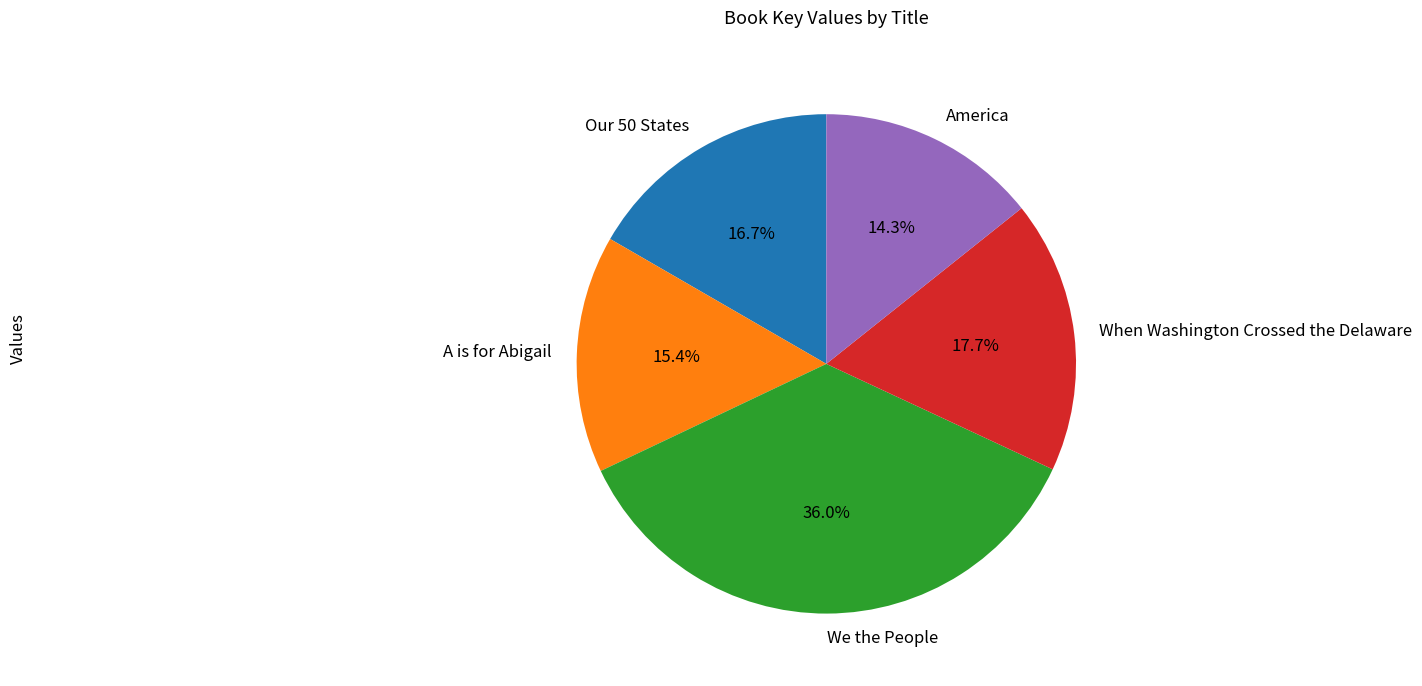

True or false: When Washington Crossed the Delaware accounts for 18% of the total.

True